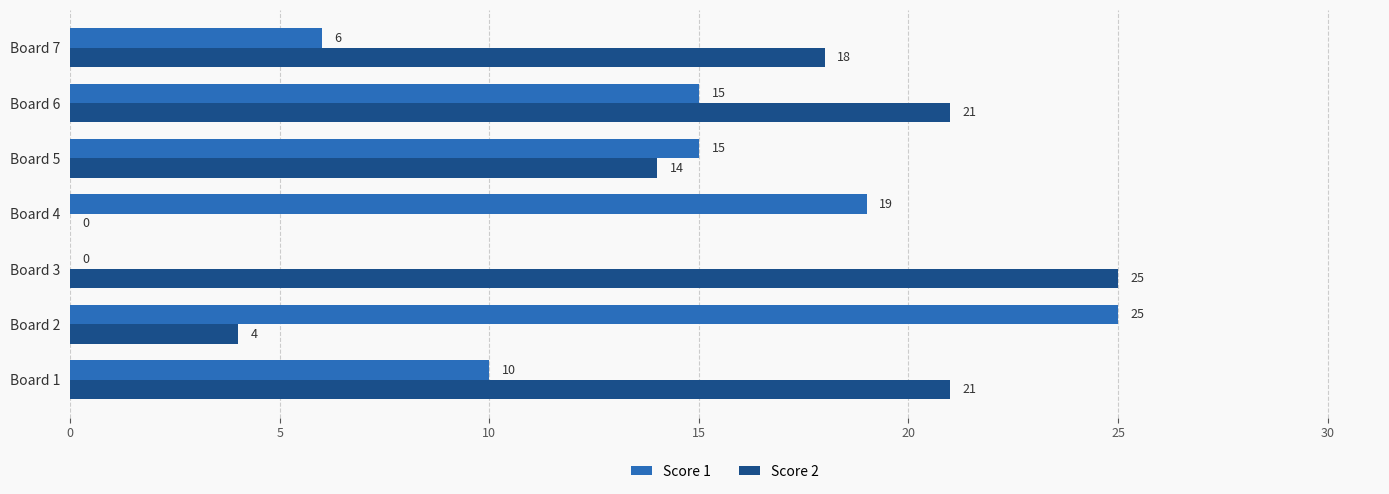

What is the sum of the Score 2 values at Board 1 and Board 2?

25